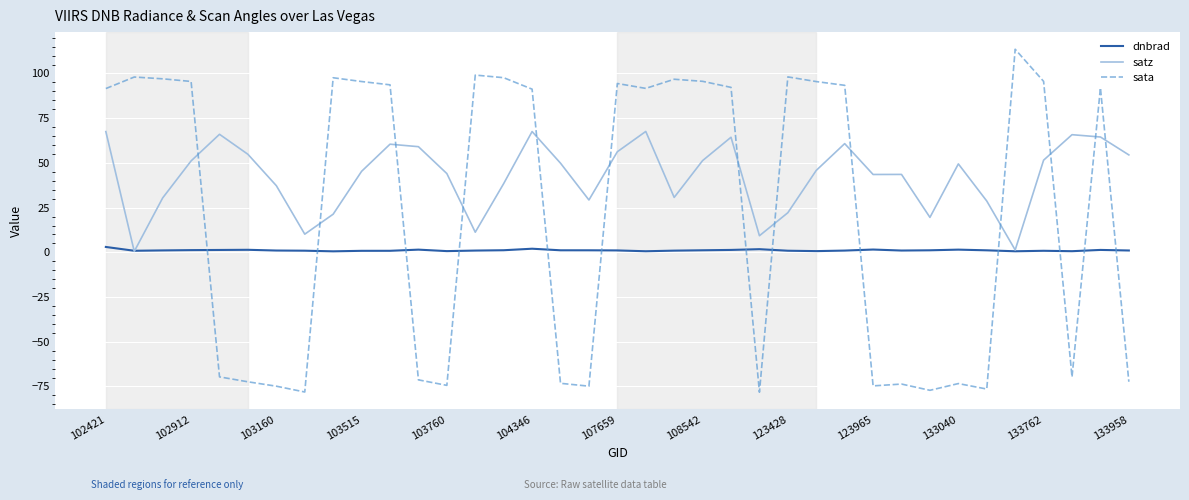

What are all the series names shown in the legend?

dnbrad, satz, sata